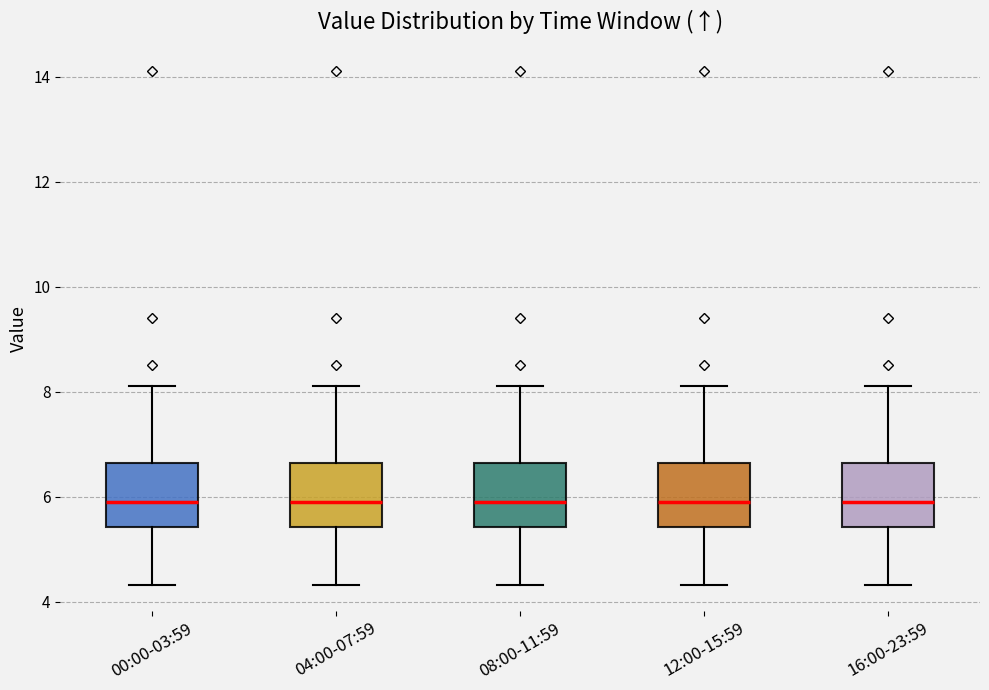

Reading left to right, read every box against the y-axis: the position of its median line, the range the box covers, and the ends of its whiskers. The values are not printed on the chart, so give them approximately, as read against the axis.

00:00-03:59: median 6.0, box 5.4 to 6.6, whiskers 4.4 to 8.2
04:00-07:59: median 6.0, box 5.4 to 6.6, whiskers 4.4 to 8.2
08:00-11:59: median 6.0, box 5.4 to 6.6, whiskers 4.4 to 8.2
12:00-15:59: median 6.0, box 5.4 to 6.6, whiskers 4.4 to 8.2
16:00-23:59: median 6.0, box 5.4 to 6.6, whiskers 4.4 to 8.2